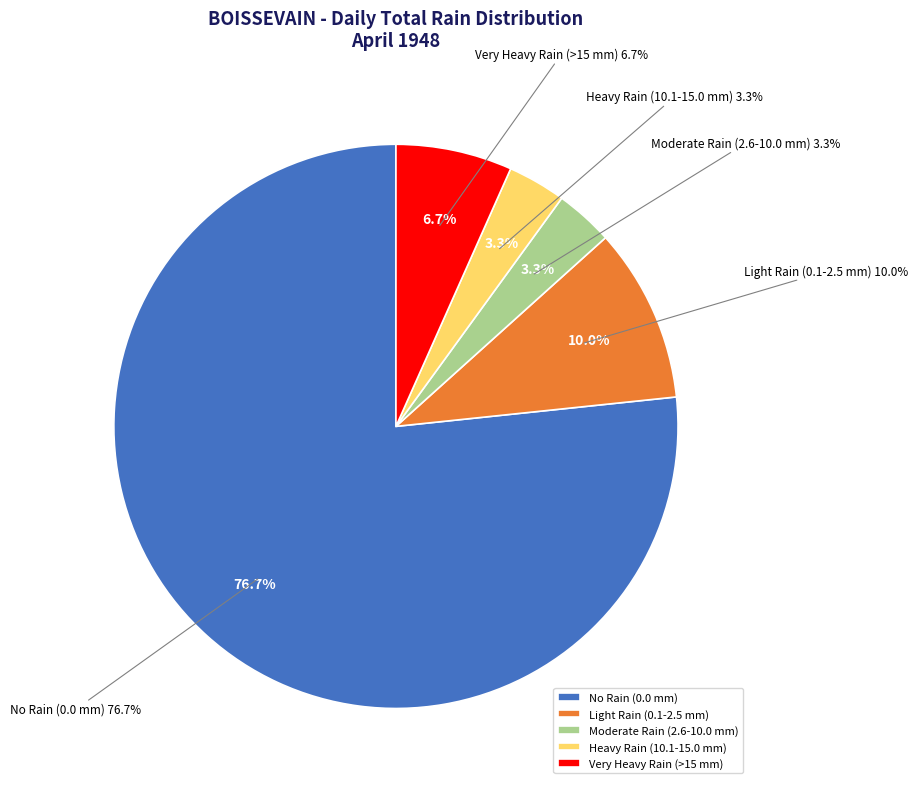

Is Day 3 the majority of the pie?

No